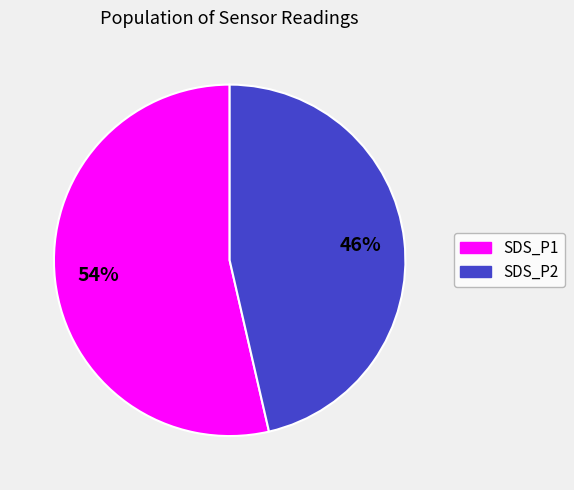

To the nearest percent, what is the average slice percentage?

50%